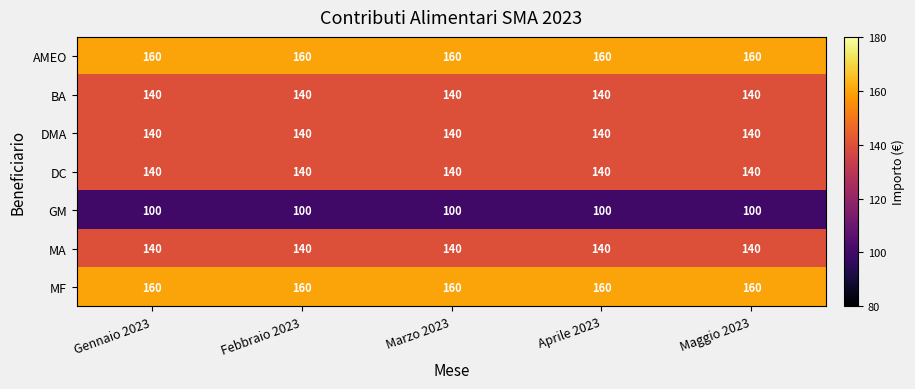

What is the sum of all MA values?

700